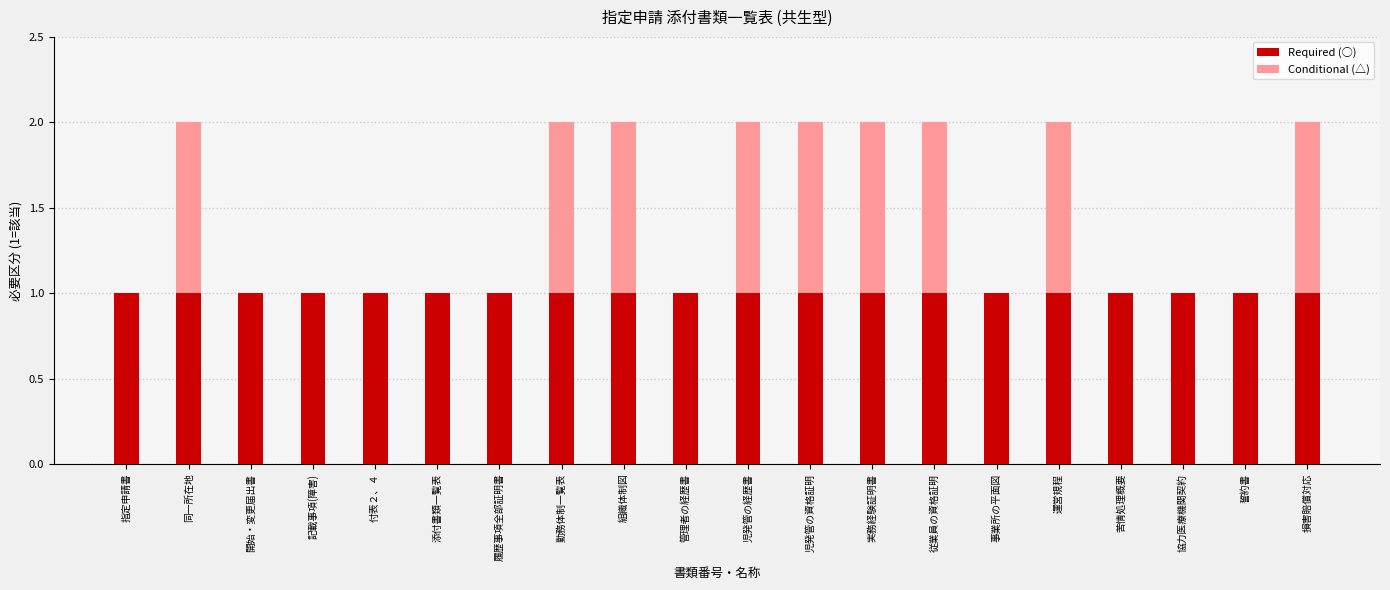

True or false: Required (○) has a value of 1 at 開始・変更届出書.

True